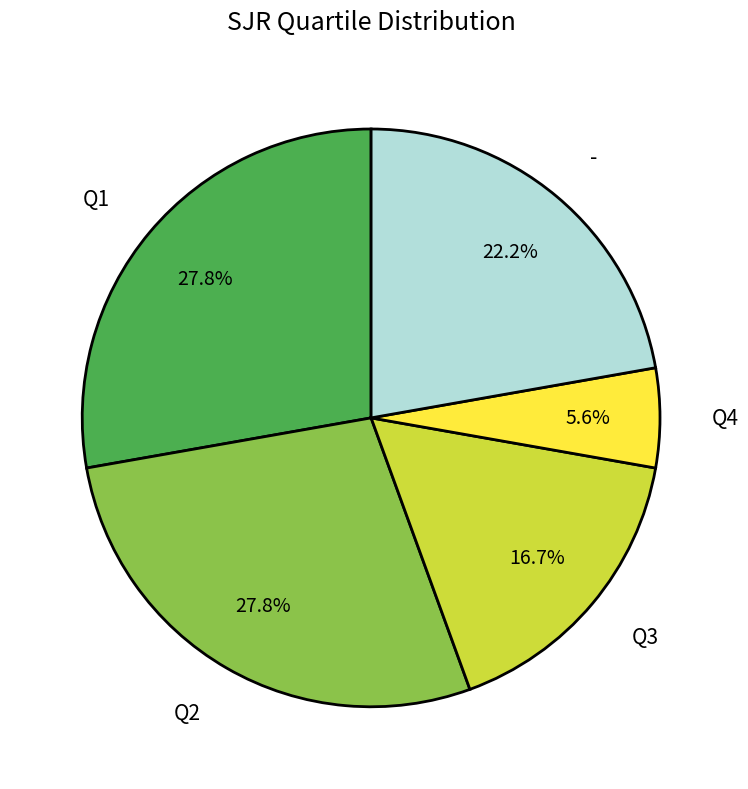

What percentage is the Q3 slice, to the nearest percent?

17%